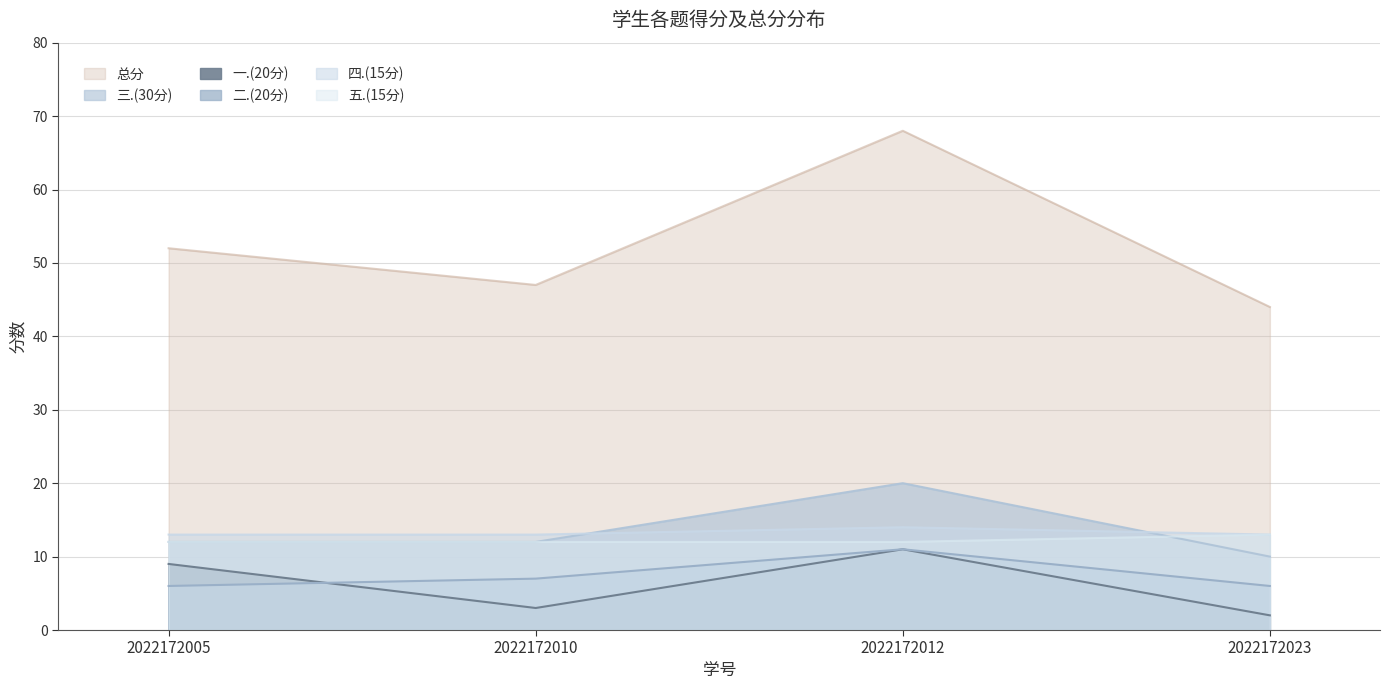

Reading right to left, transcribe all the data shown in this chart.

一.(20分): 2	11	3	9
二.(20分): 6	11	7	6
三.(30分): 10	20	12	12
四.(15分): 13	14	13	13
五.(15分): 13	12	12	12
总分: 44	68	47	52